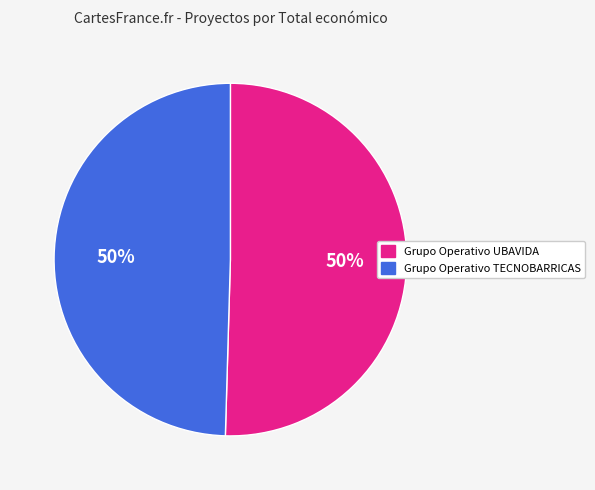

What percentage is the Grupo Operativo TECNOBARRICAS slice, to the nearest percent?

50%